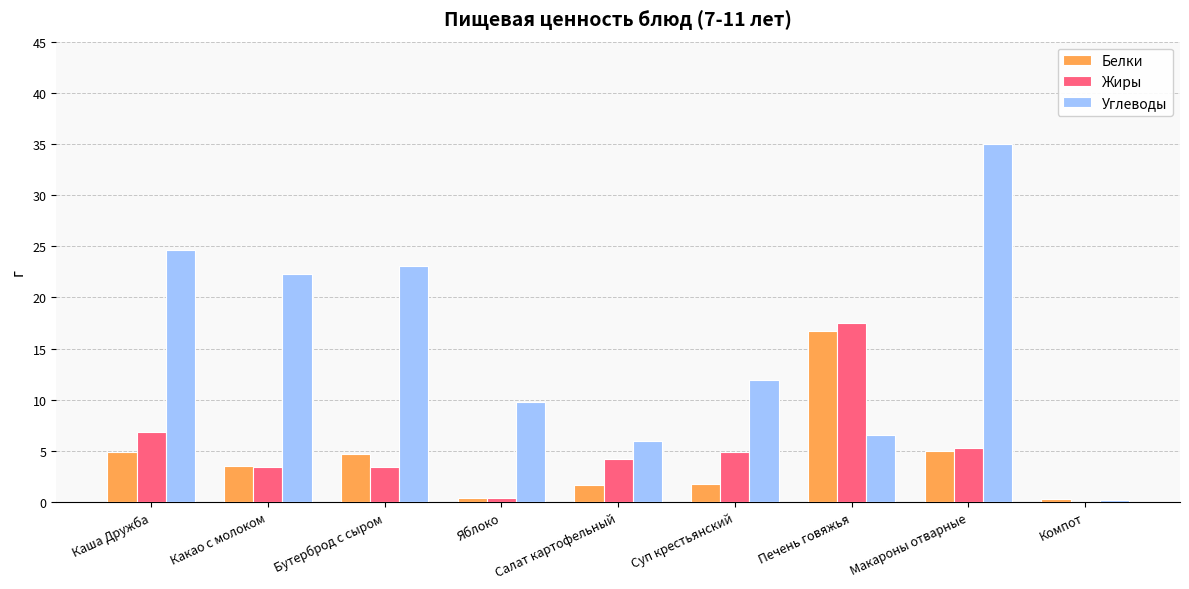

What is the sum of all Белки values?

39.0